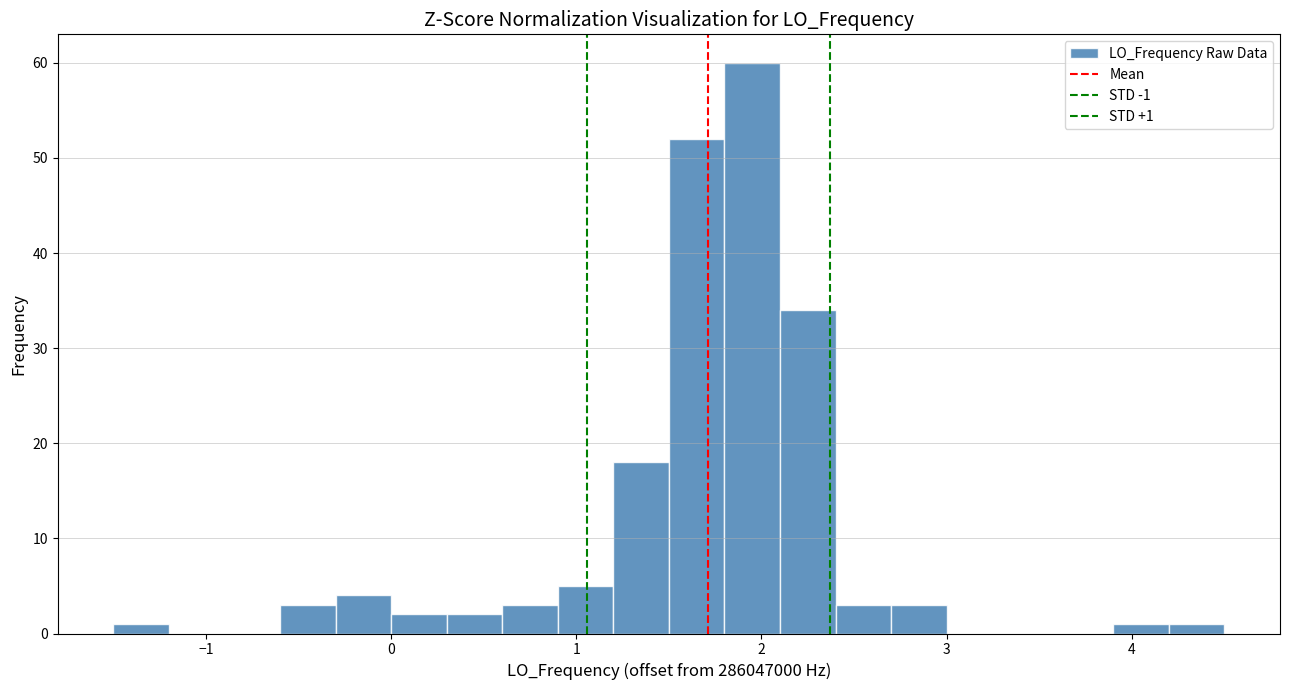

Around what value on the x-axis is the tallest bar? Give the approximate position of its centre, as read against the axis.

2.0